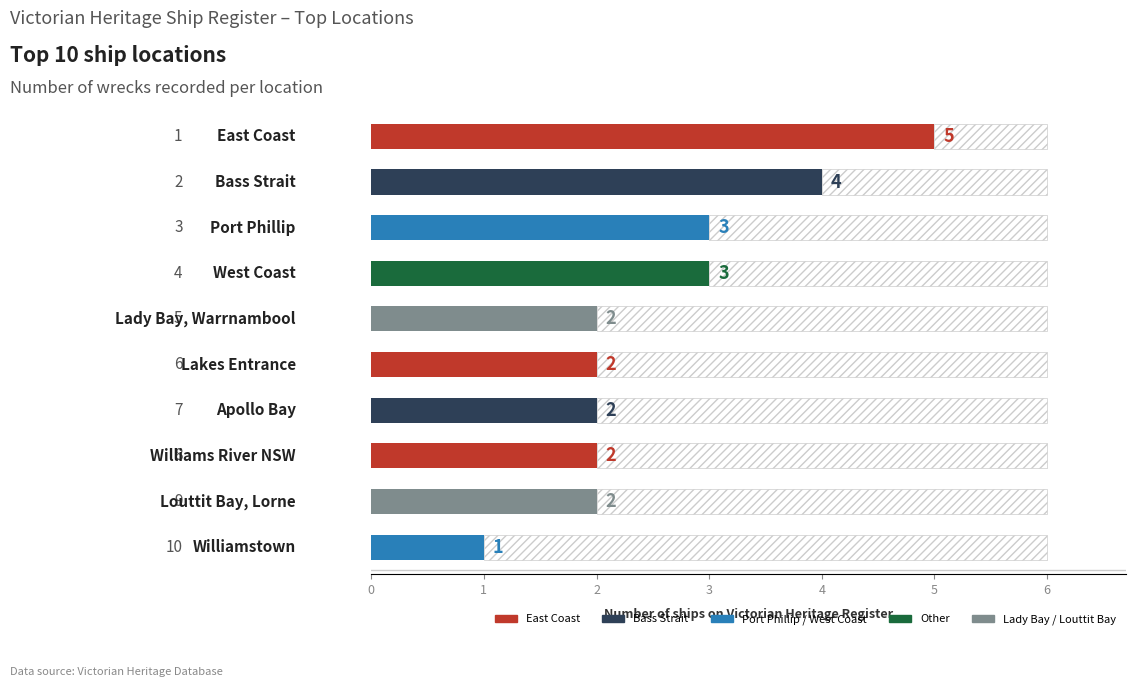

What is the greatest value displayed?

5